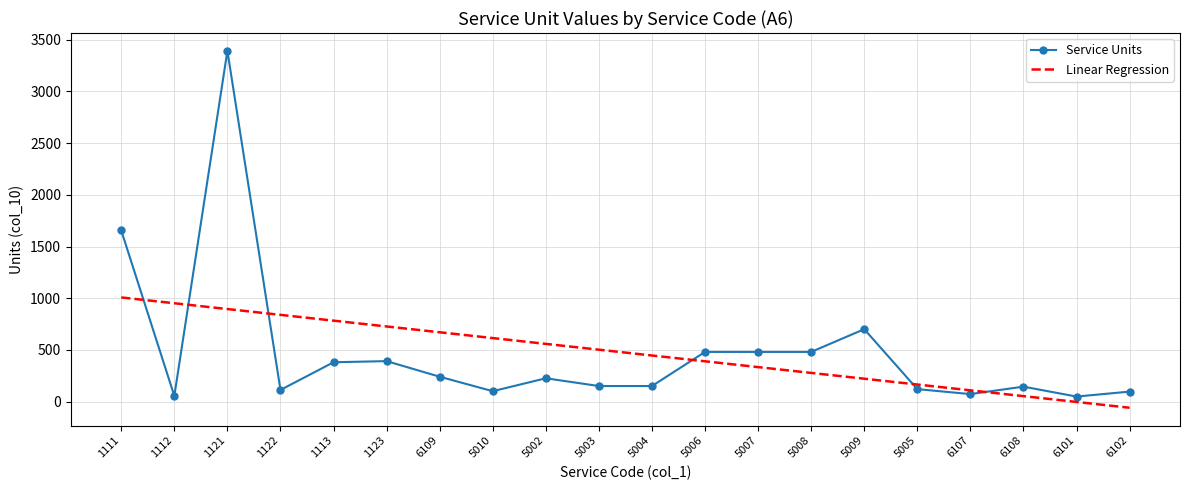

What is the difference between the highest and lowest values at 5003?

351.6